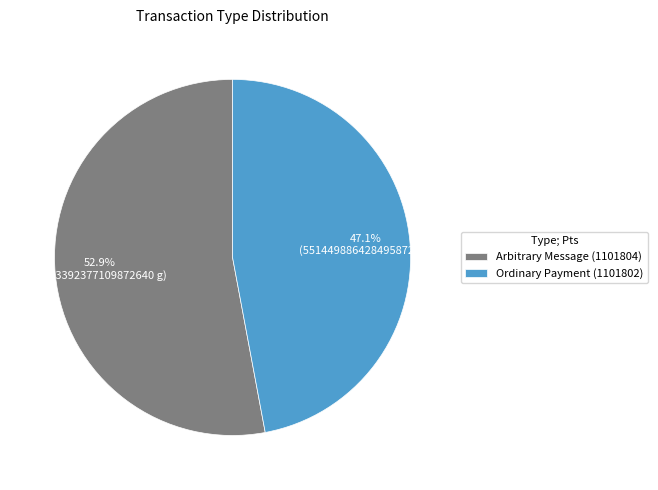

Is the sum of Ordinary Payment (1101802) and Arbitrary Message (1101804) greater than half?

Yes